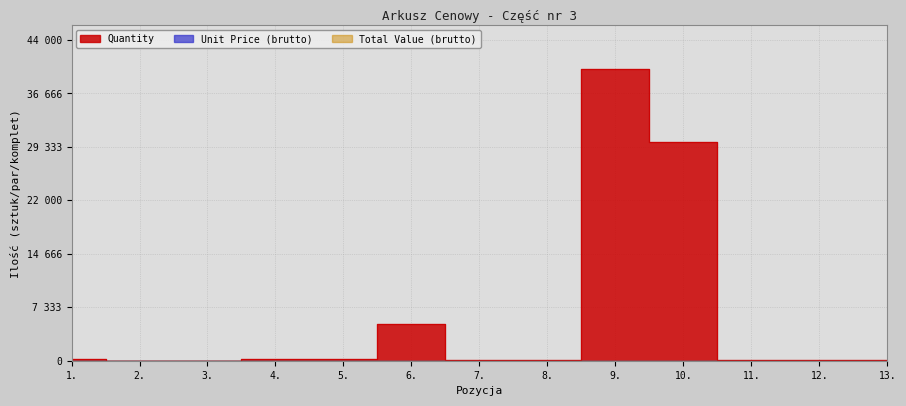

Which series has the widest spread of values?

Quantity